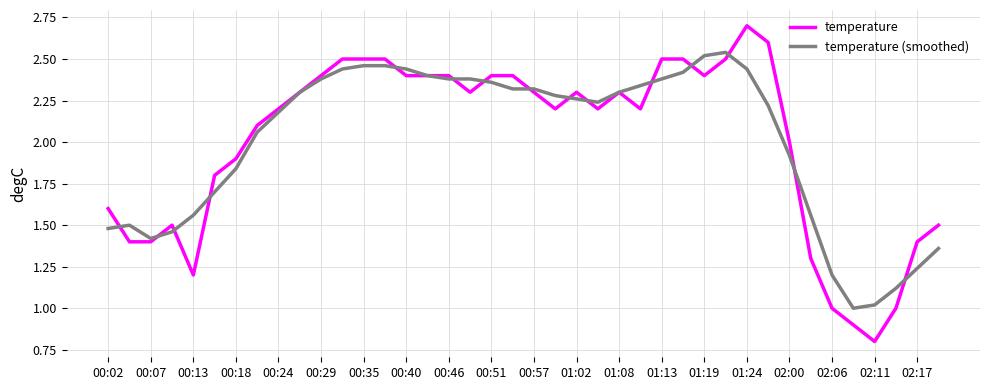

List the series in order of their peak value, highest first.

temperature, temperature (smoothed)